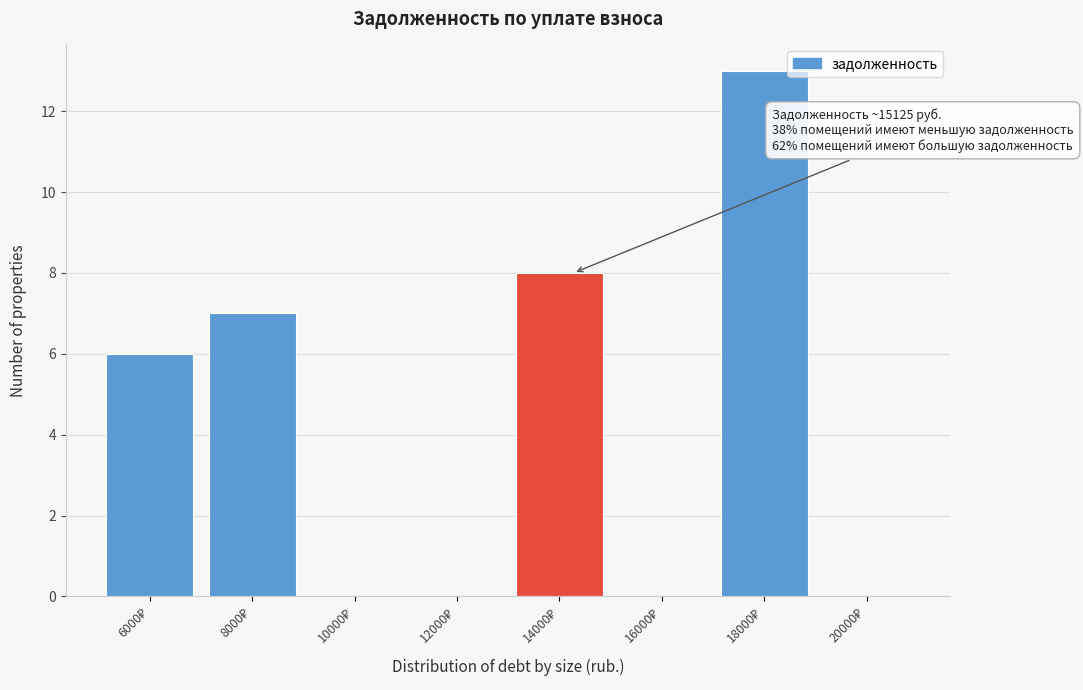

What is the greatest value displayed?

13